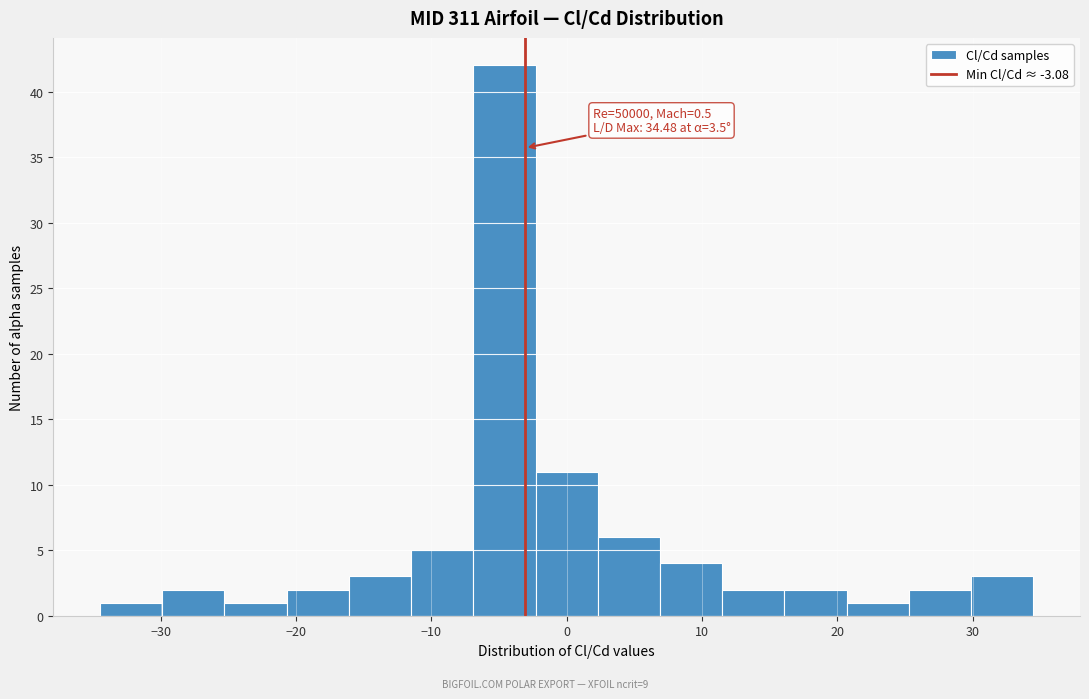

Over which range of the x-axis is the bar tallest?

-7 to -2